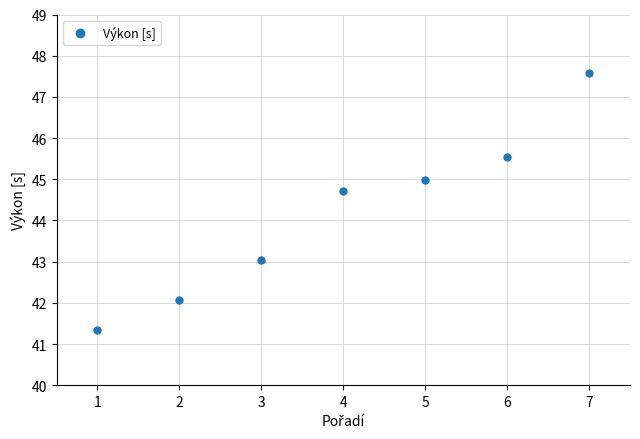

List the labels in order of value, largest first.

7, 6, 5, 4, 3, 2, 1